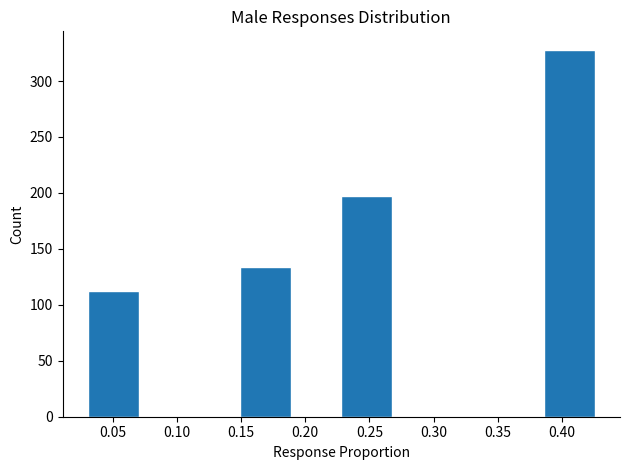

Reading left to right, list every bar in this chart as the range it spans on the x-axis followed by its height. Neither the bar edges nor the heights are printed on the chart, so give them approximately, as read against the axes.

0.030 to 0.070: 110
0.070 to 0.110: 0
0.110 to 0.150: 0
0.150 to 0.190: 135
0.190 to 0.230: 0
0.230 to 0.270: 195
0.270 to 0.305: 0
0.305 to 0.345: 0
0.345 to 0.385: 0
0.385 to 0.425: 330